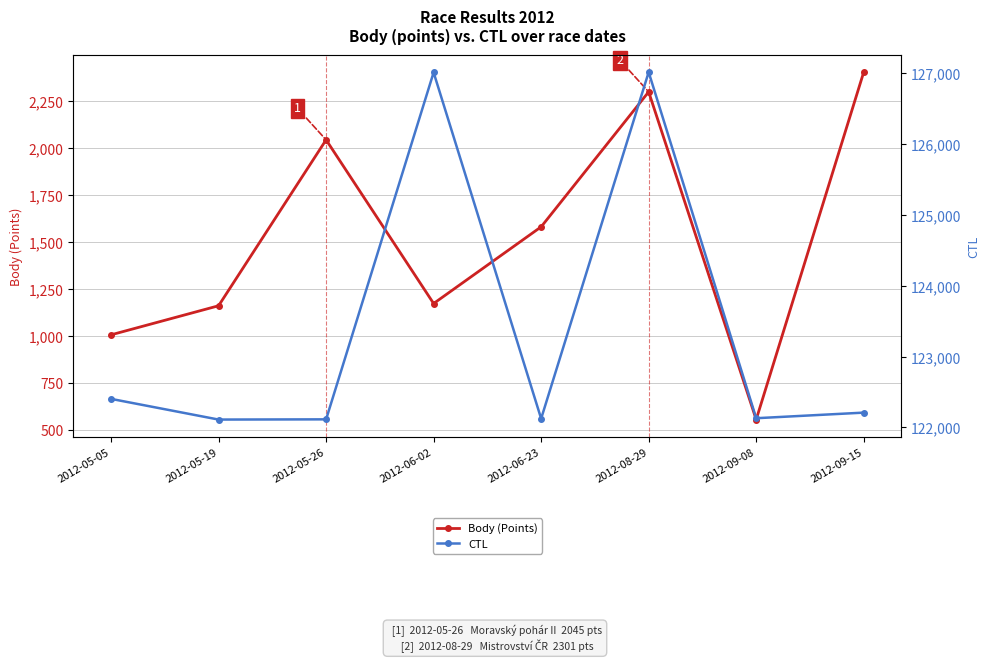

How many data points in Body (Points) are above 1581?

3